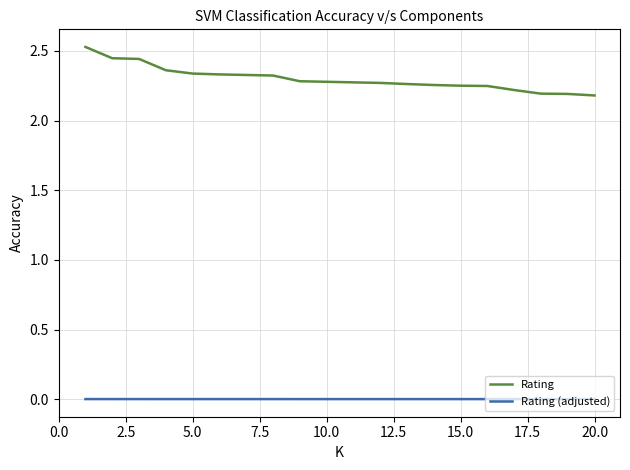

Which series has the largest total across all categories?

Rating